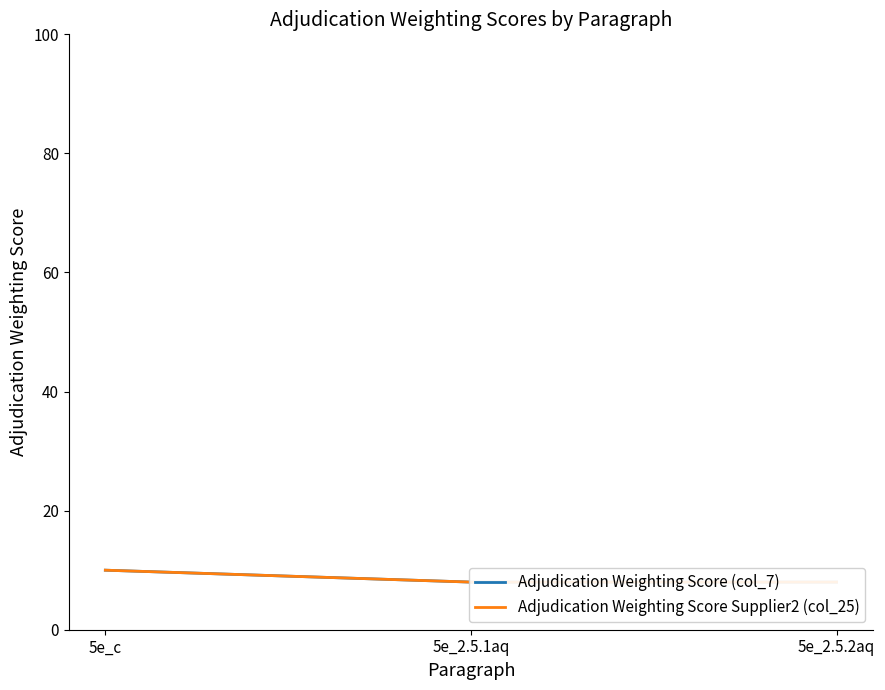

At which label is Adjudication Weighting Score Supplier2 (col_25) closest to 9?

5e_c